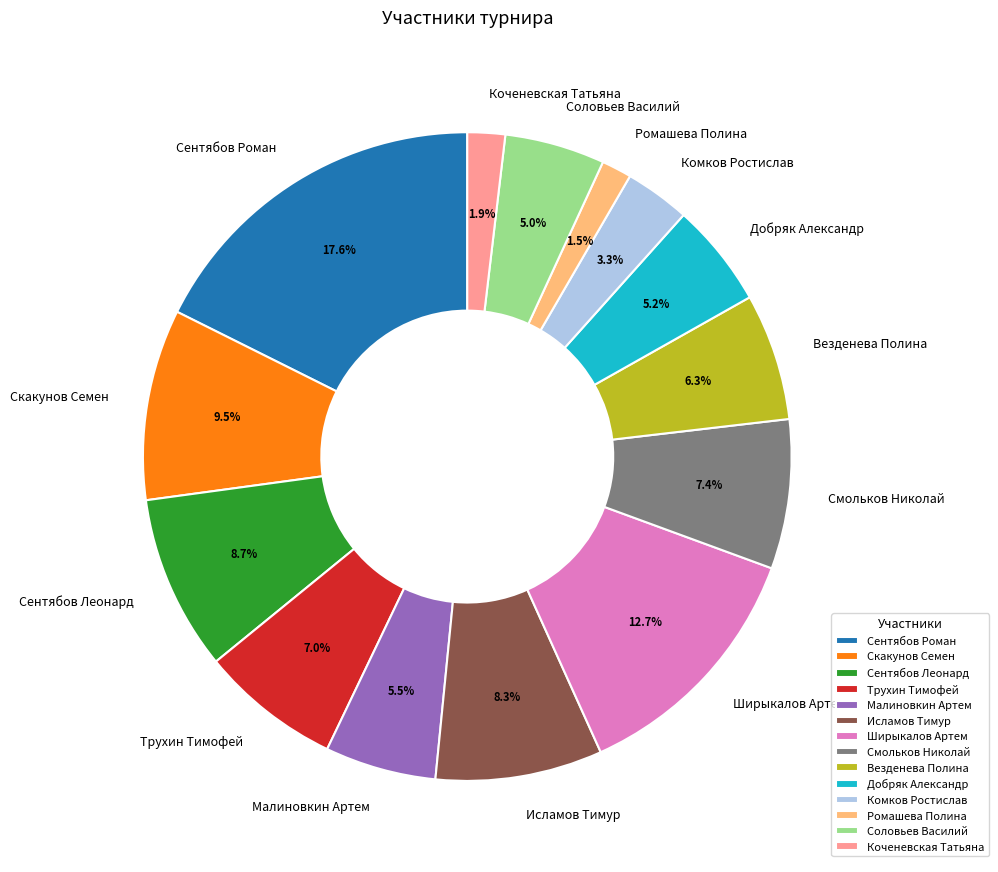

Does Малиновкин Артем represent more than half of the total?

No